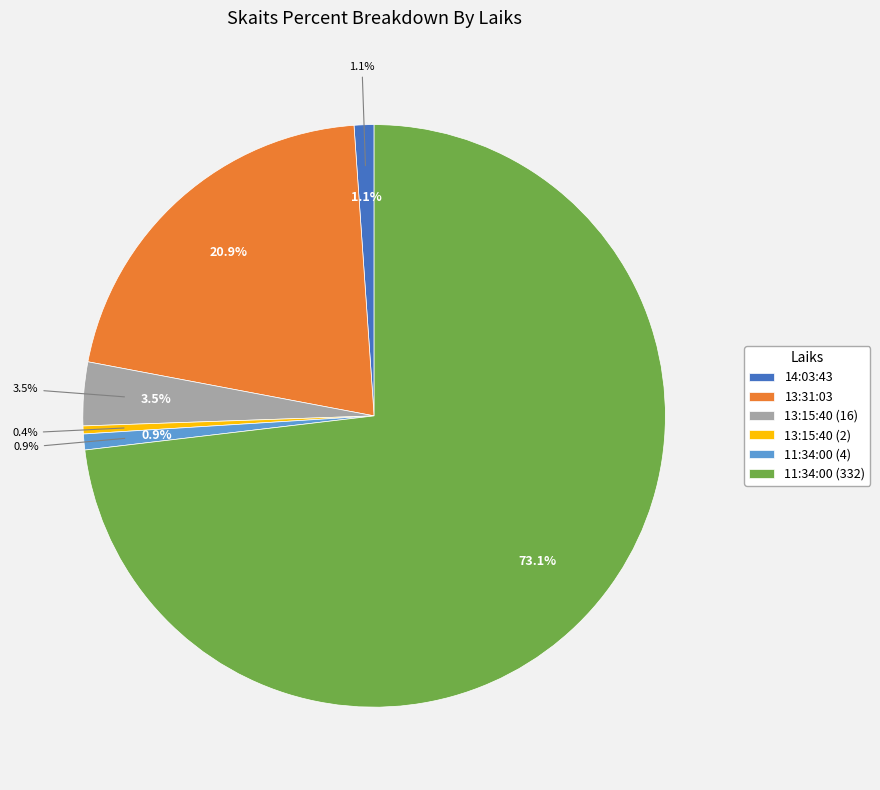

Combined, what portion of the pie is 13:15:40 (2) and 13:31:03?

21.4%